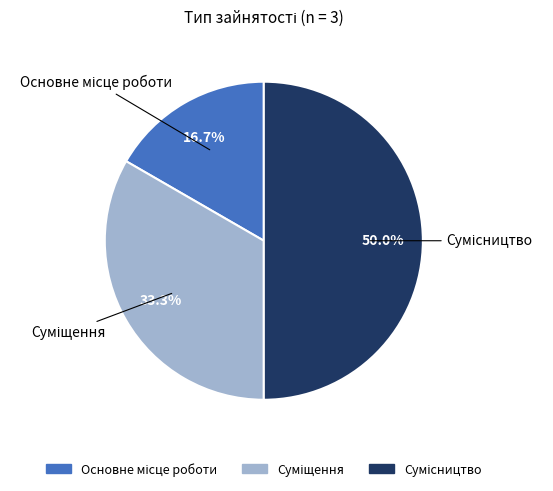

Between Основне місце роботи and Сумісництво, which is larger?

Сумісництво